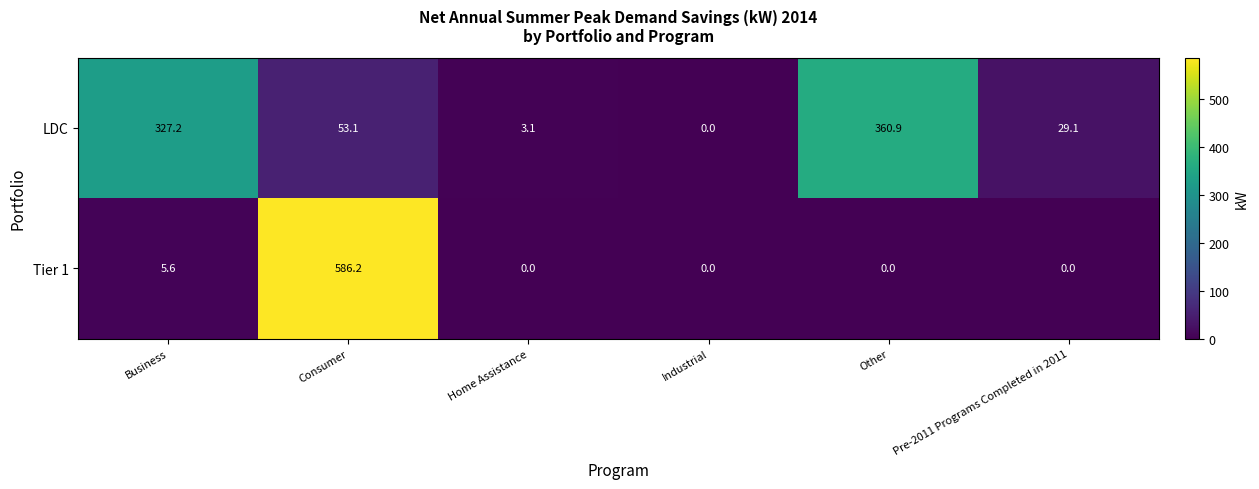

What is the sum of the LDC values at Consumer and Business?

380.3